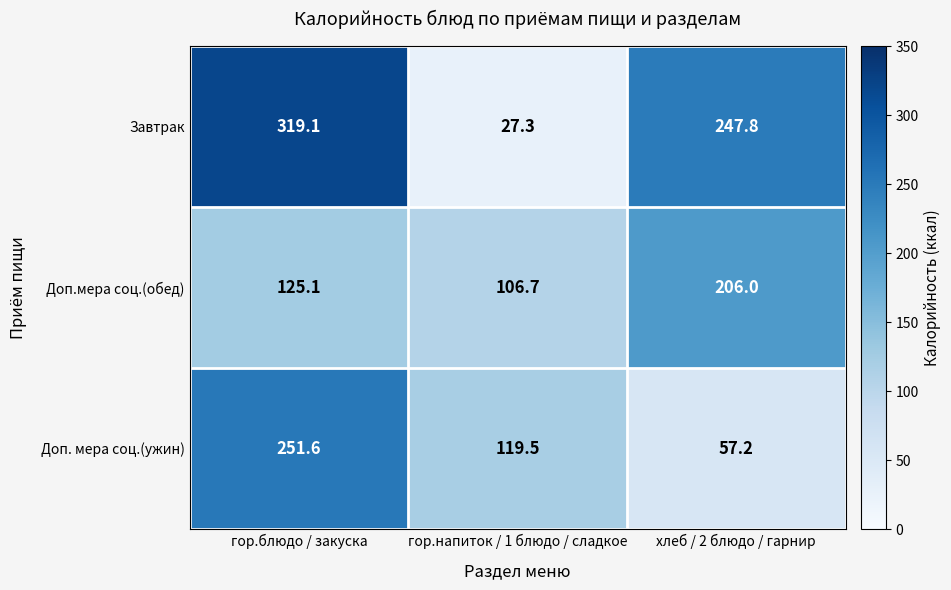

Where does the Завтрак series first go above 247?

гор.блюдо / закуска